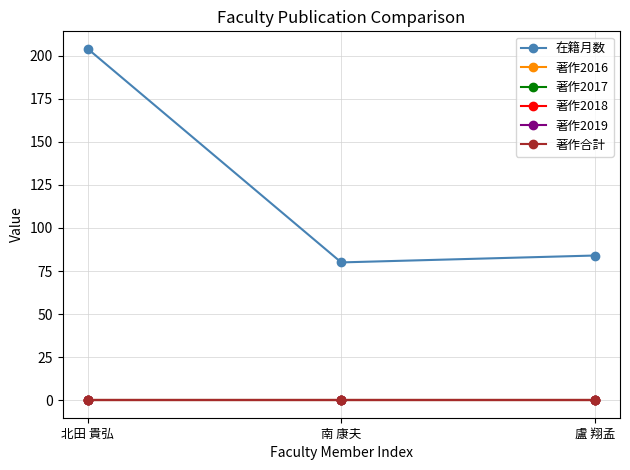

Does the chart have visible grid lines?

Yes